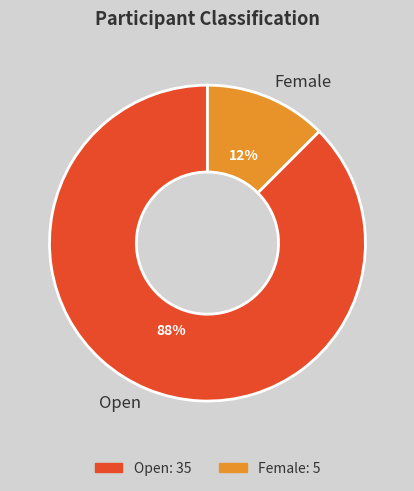

Between Open and Female, which is larger?

Open